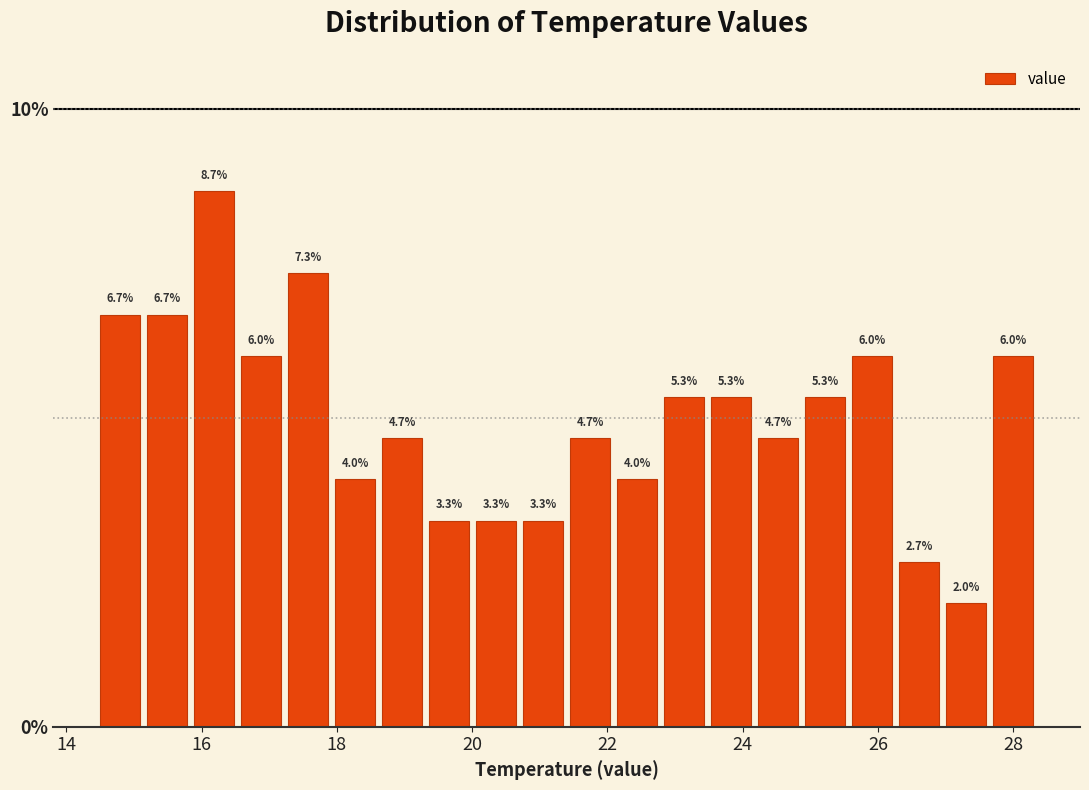

Around what value on the x-axis is the tallest bar? Give the approximate position of its centre, as read against the axis.

16.2